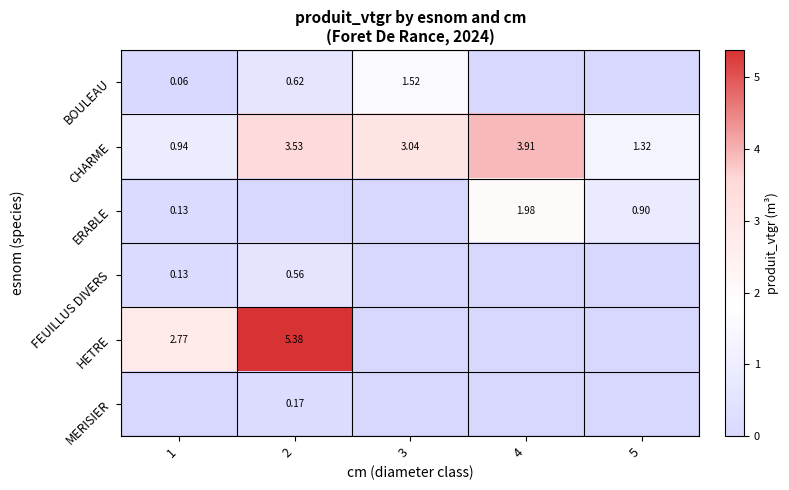

What is the average value of the CHARME series?

2.5